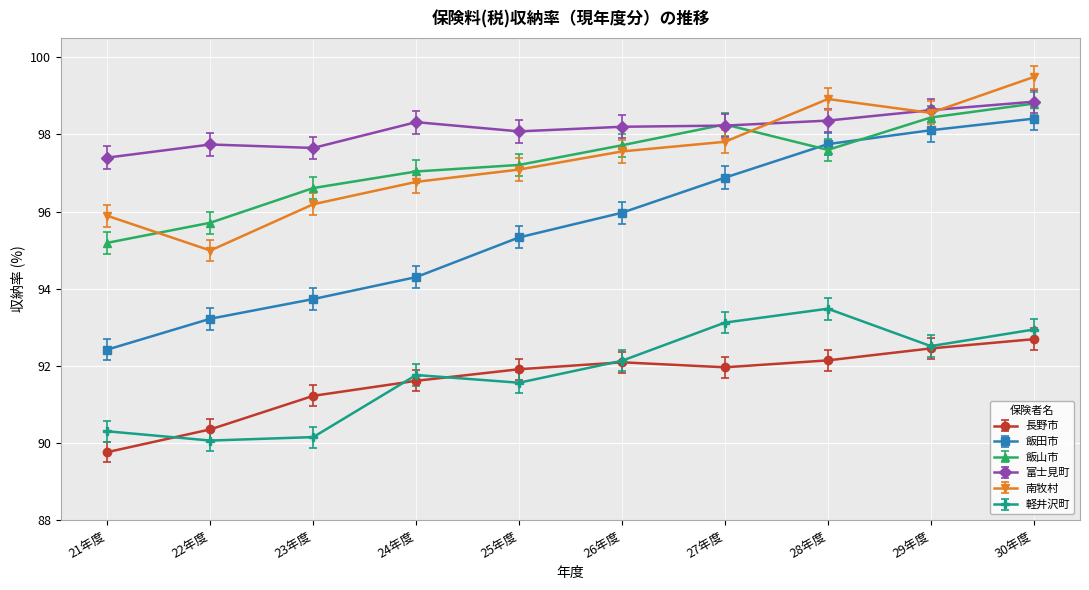

Which series has the largest total across all categories?

富士見町